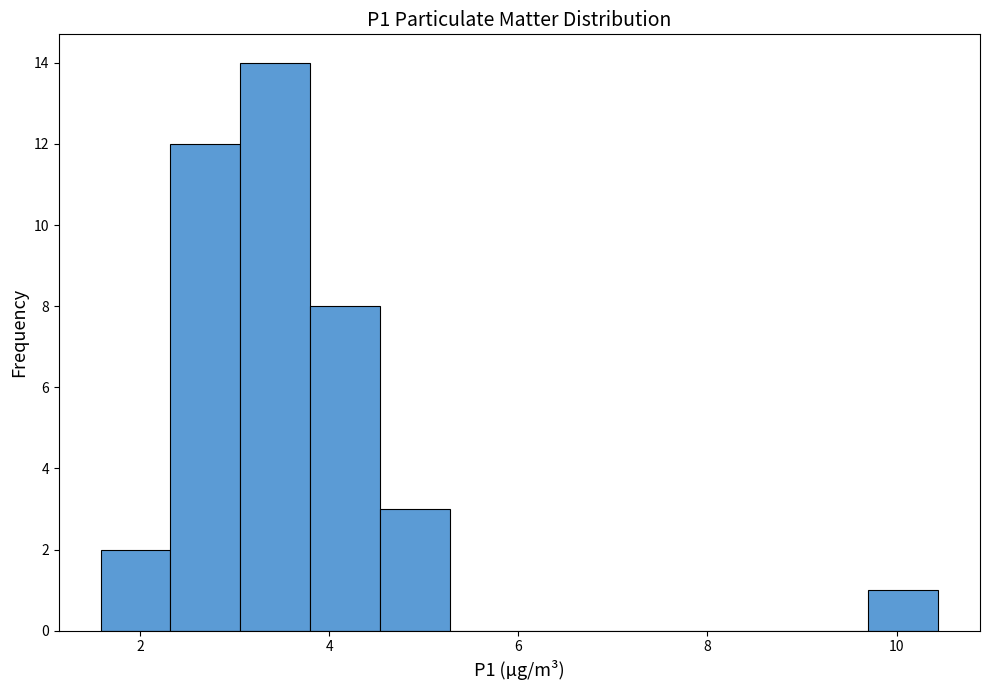

Read against the x-axis, roughly where is the centre of the tallest bar?

3.4